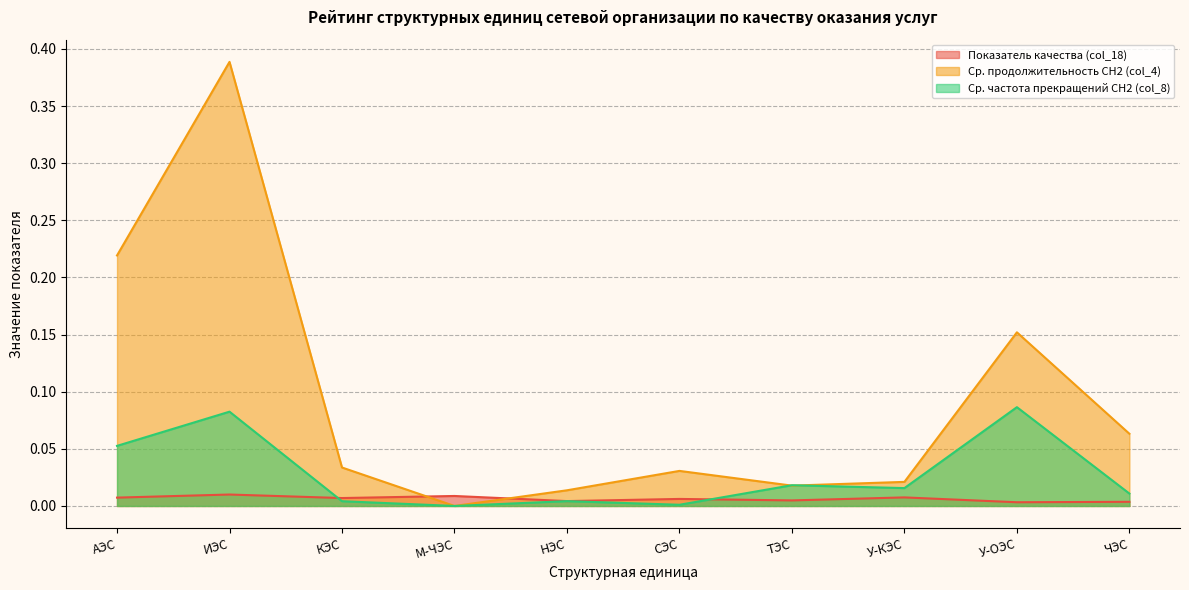

At how many categories does at least one series exceed 0?

10